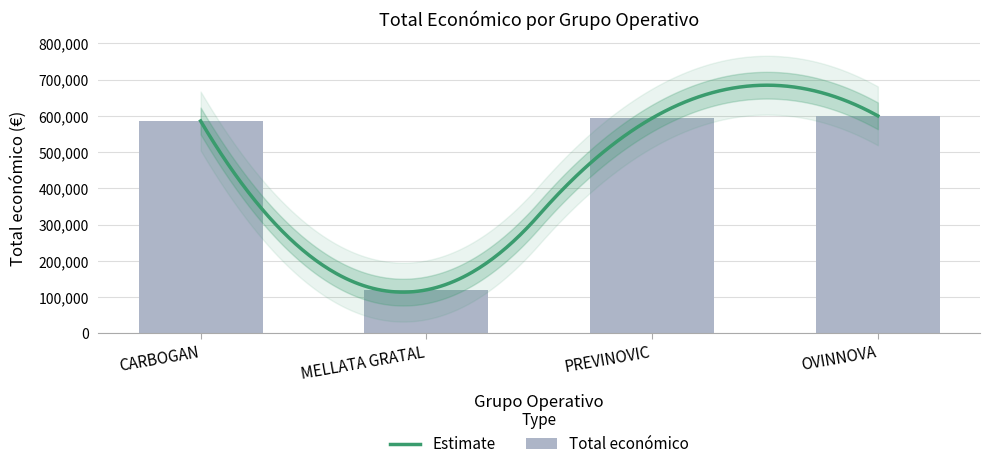

Which label corresponds to the largest value in the chart?

OVINNOVA